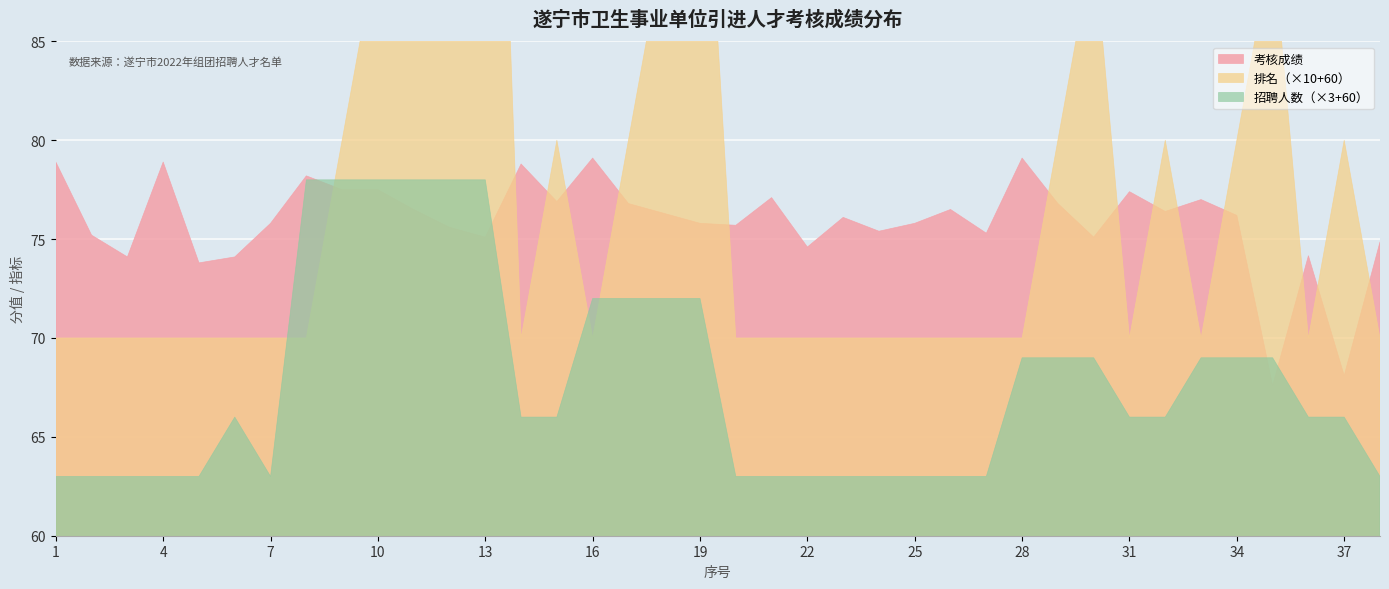

What is the difference between the highest and lowest values at 12?

70.6